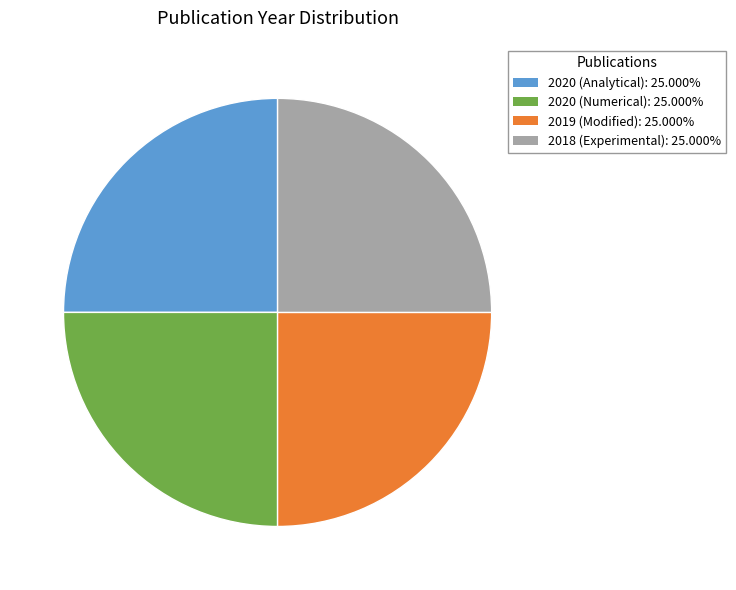

Is there any slice that represents more than half of the pie?

No